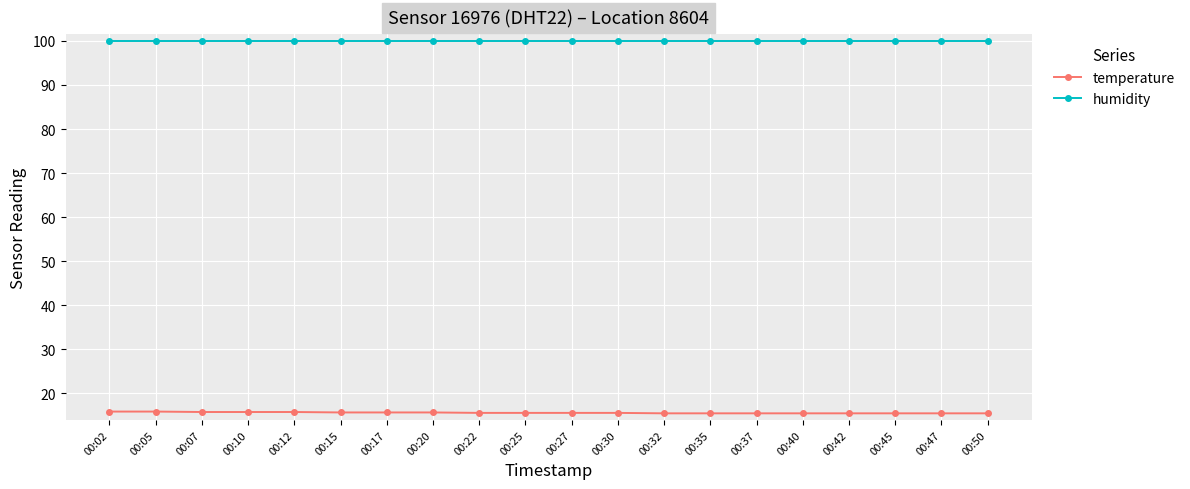

True or false: temperature and humidity cross at least once.

False